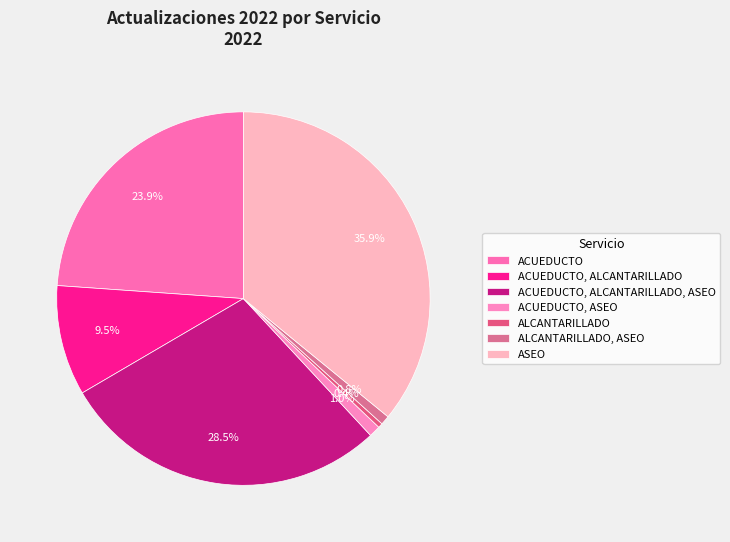

What is the smallest slice in the pie chart?

ALCANTARILLADO